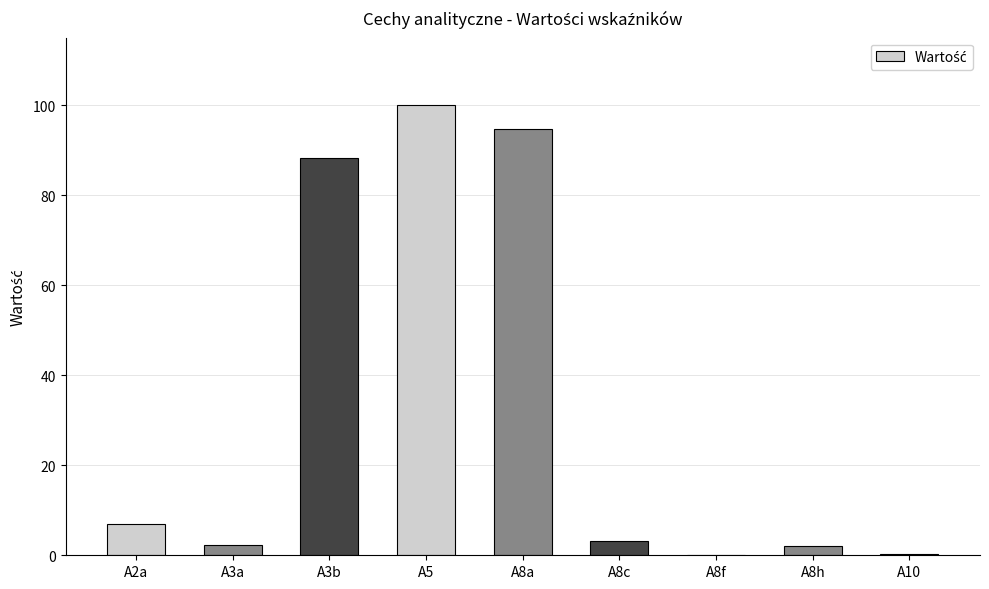

The value at A8a is 145.2. True or false?

False